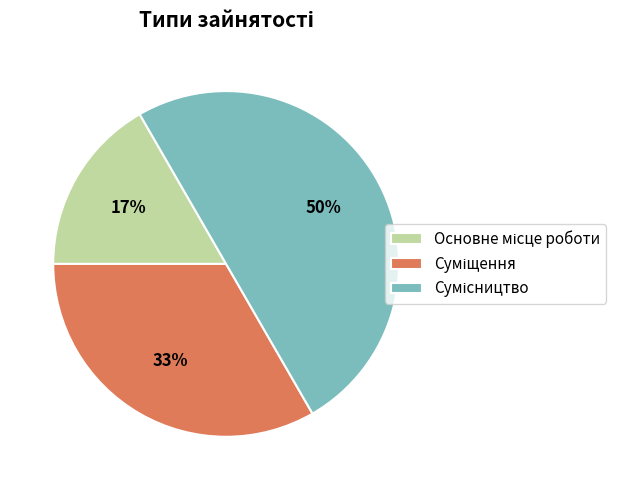

To the nearest percent, what is the difference between the largest and smallest slice percentages?

33%